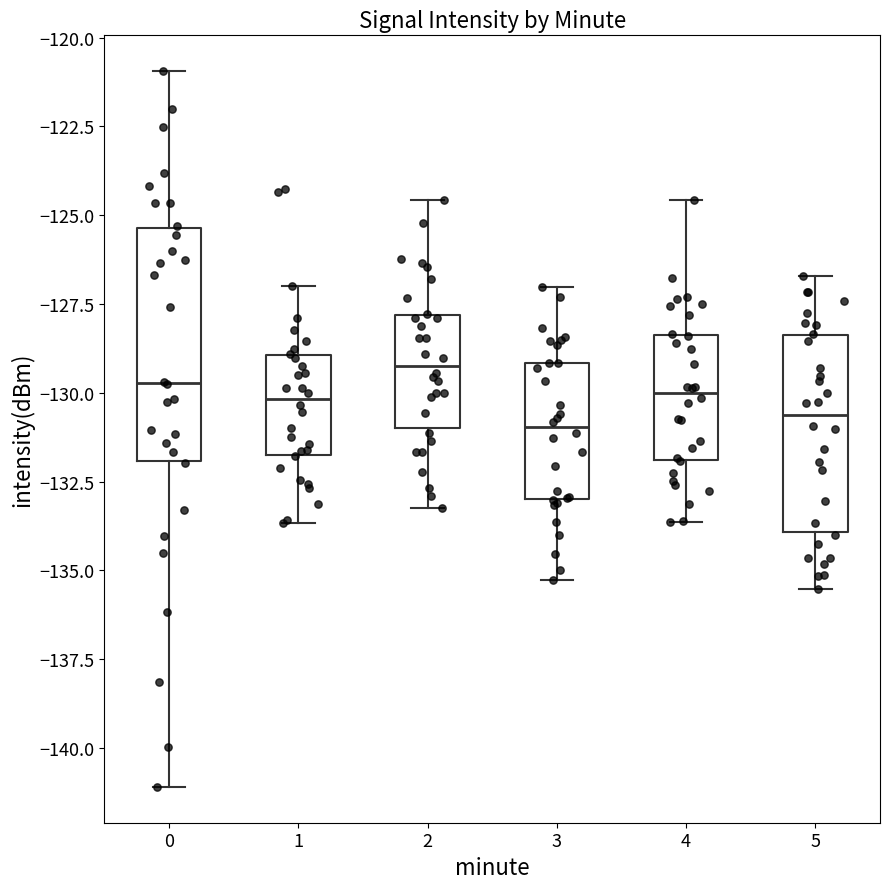

Where is the lower edge of the box at x = 1 on the y-axis? The values are not printed on the chart, so give them approximately, as read against the axis.

-132.0